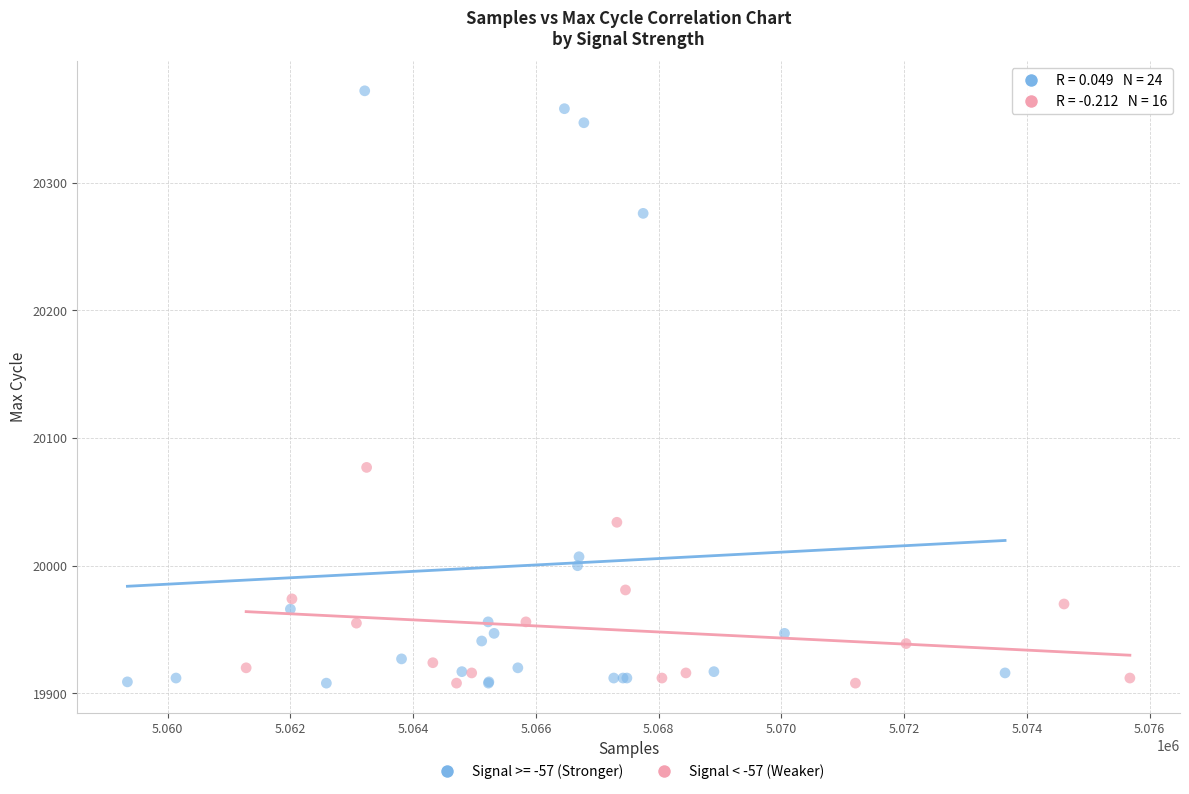

Which series reaches the maximum Y coordinate?

Signal >= -57 (Stronger)